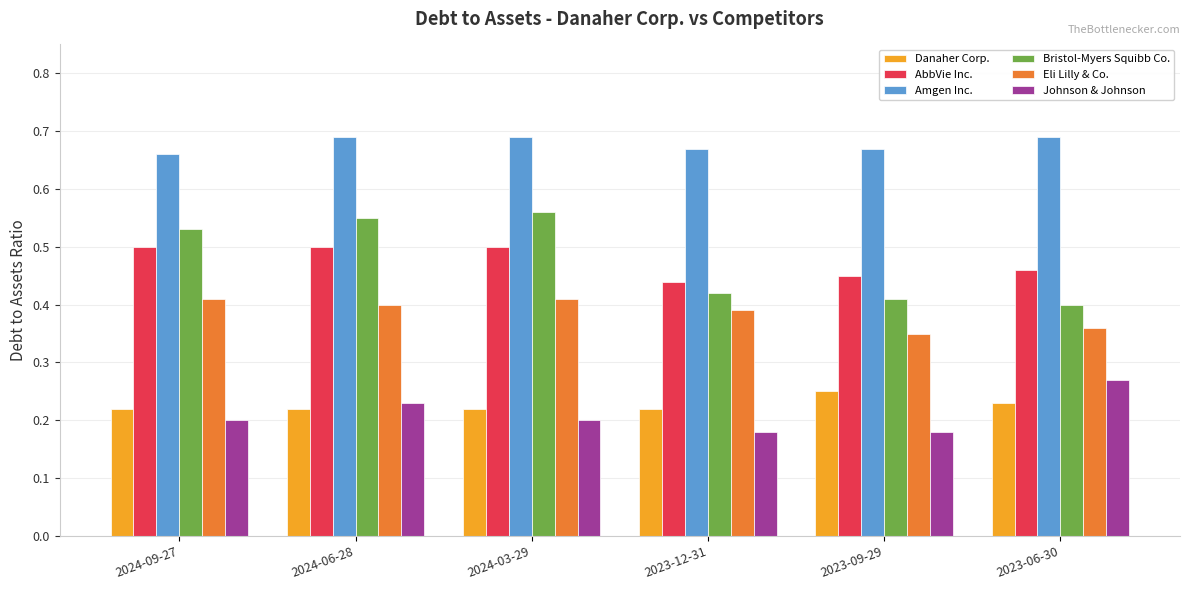

Between 2024-03-29 and 2023-06-30, which series saw the biggest shift?

Bristol-Myers Squibb Co.